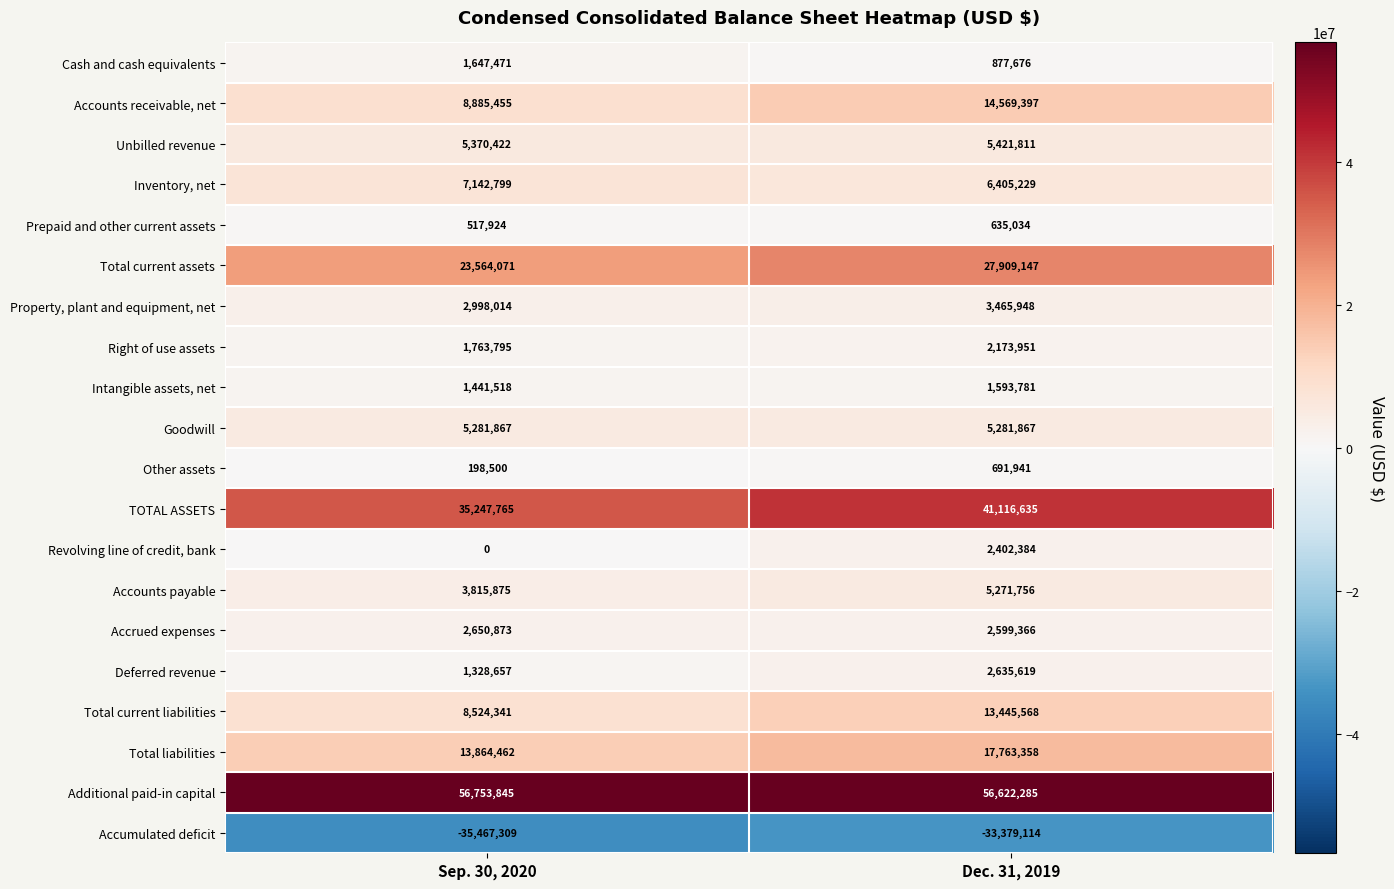

At which label is Accounts payable closest to 4543815?

Sep. 30, 2020